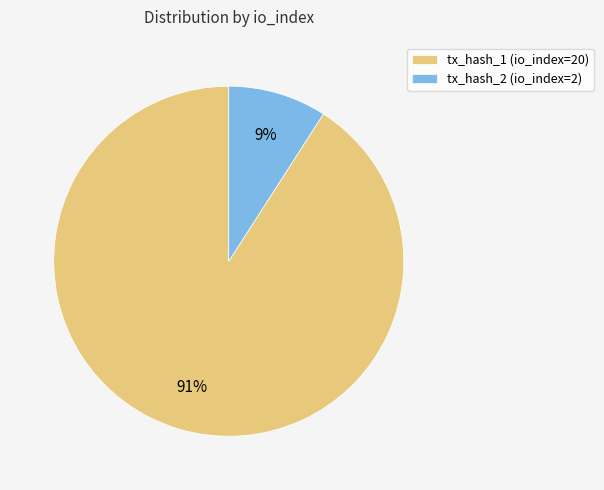

Is the sum of tx_hash_2 (io_index=2) and tx_hash_1 (io_index=20) greater than half?

Yes